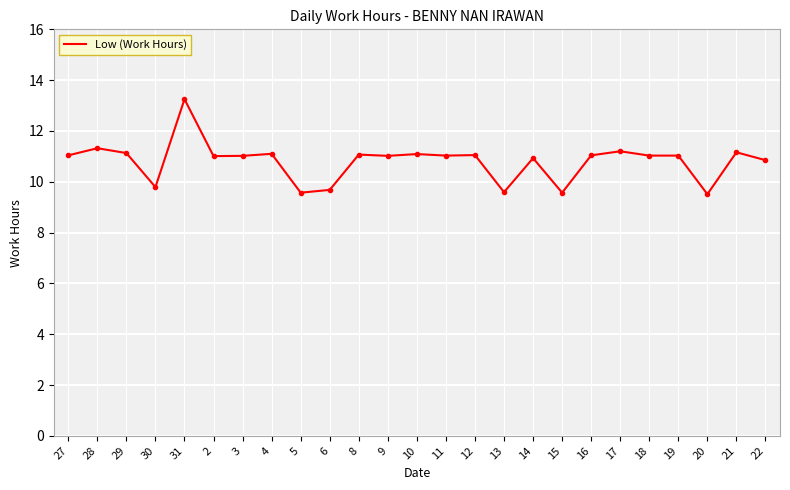

True or false: there are more than 2 points higher than both neighbors.

True